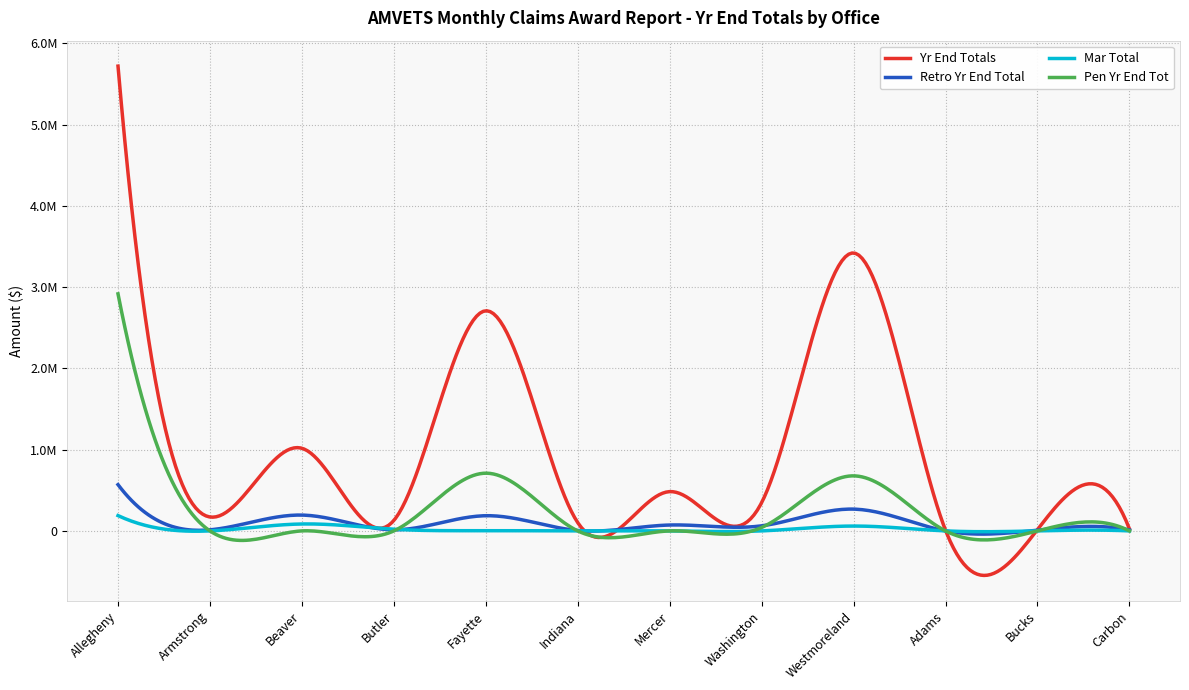

What are all the series names shown in the legend?

Yr End Totals, Retro Yr End Total, Mar Total, Pen Yr End Tot